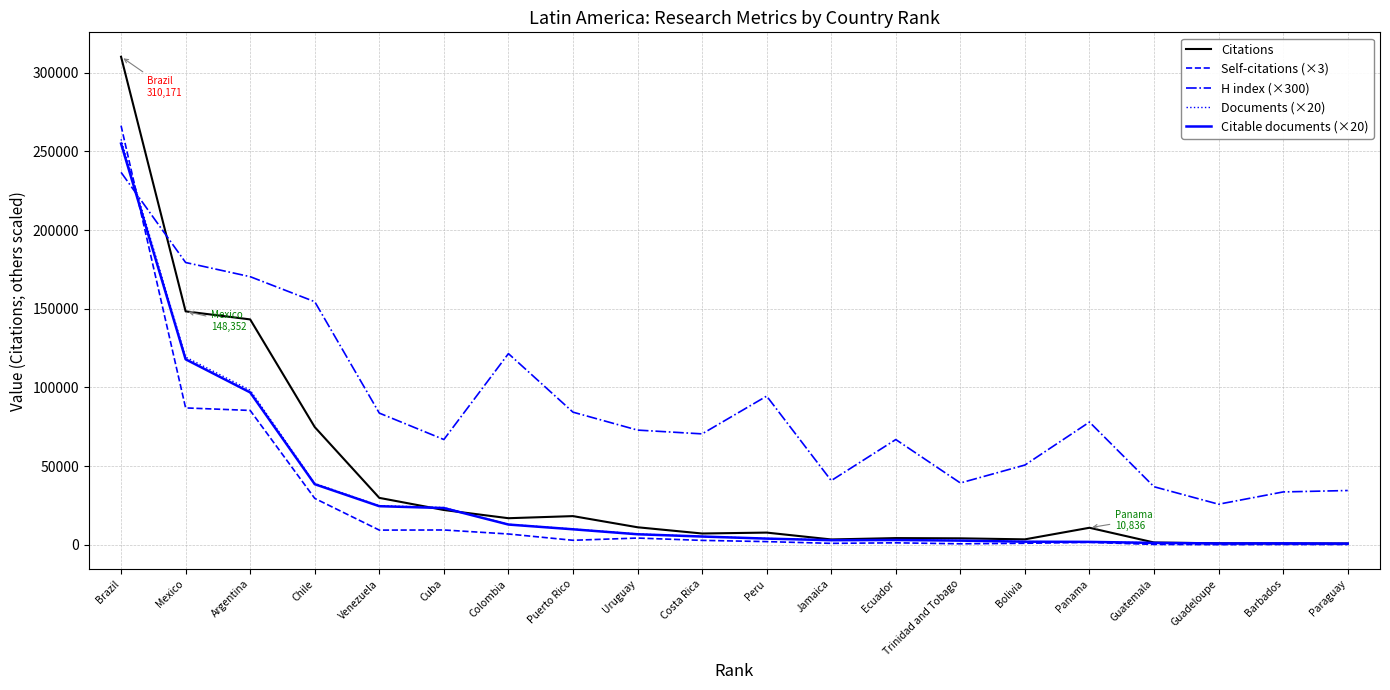

What position from the right is Colombia?

14